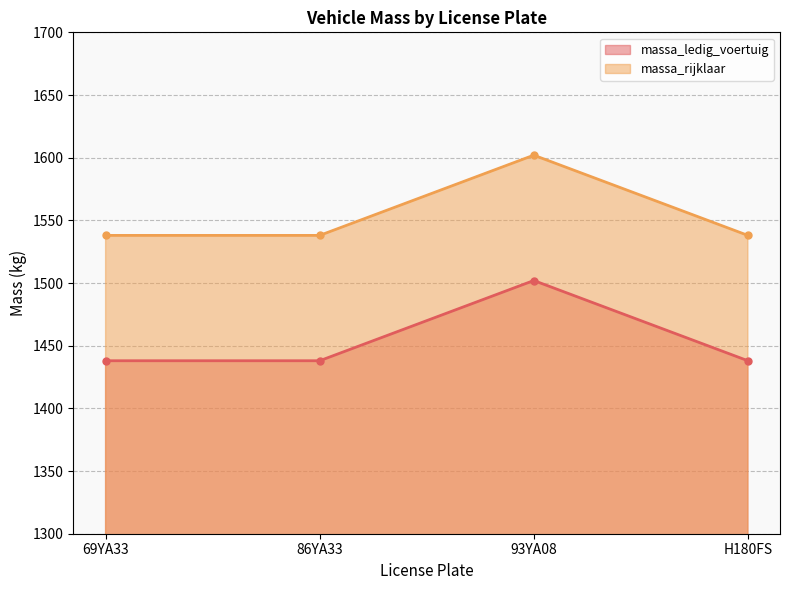

True or false: massa_rijklaar has a value of 1602 at 93YA08.

True